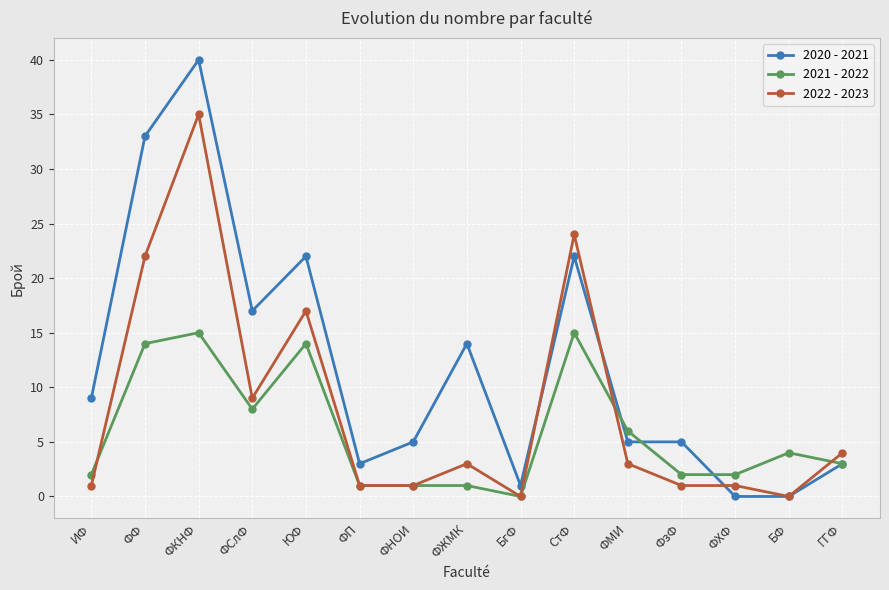

Where is the first local minimum for 2020 - 2021?

ФСлФ